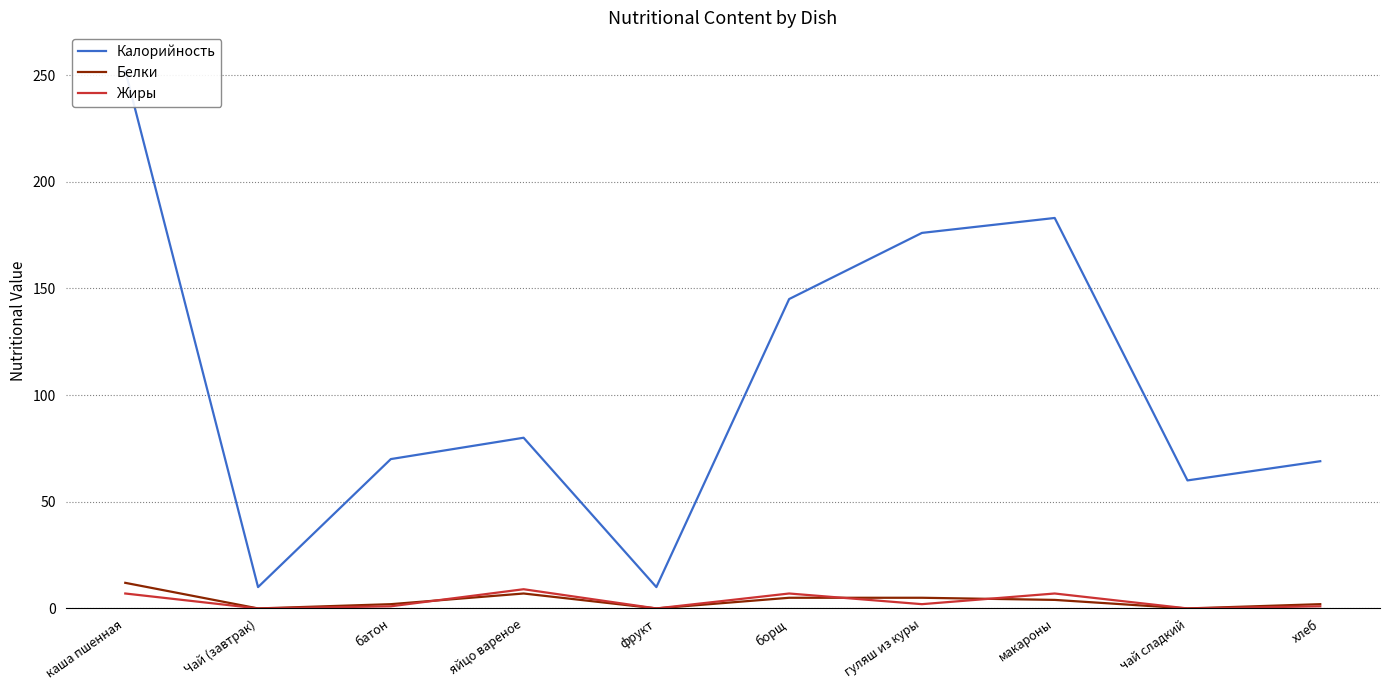

The Жиры series shows 9 at яйцо вареное. True or false?

True